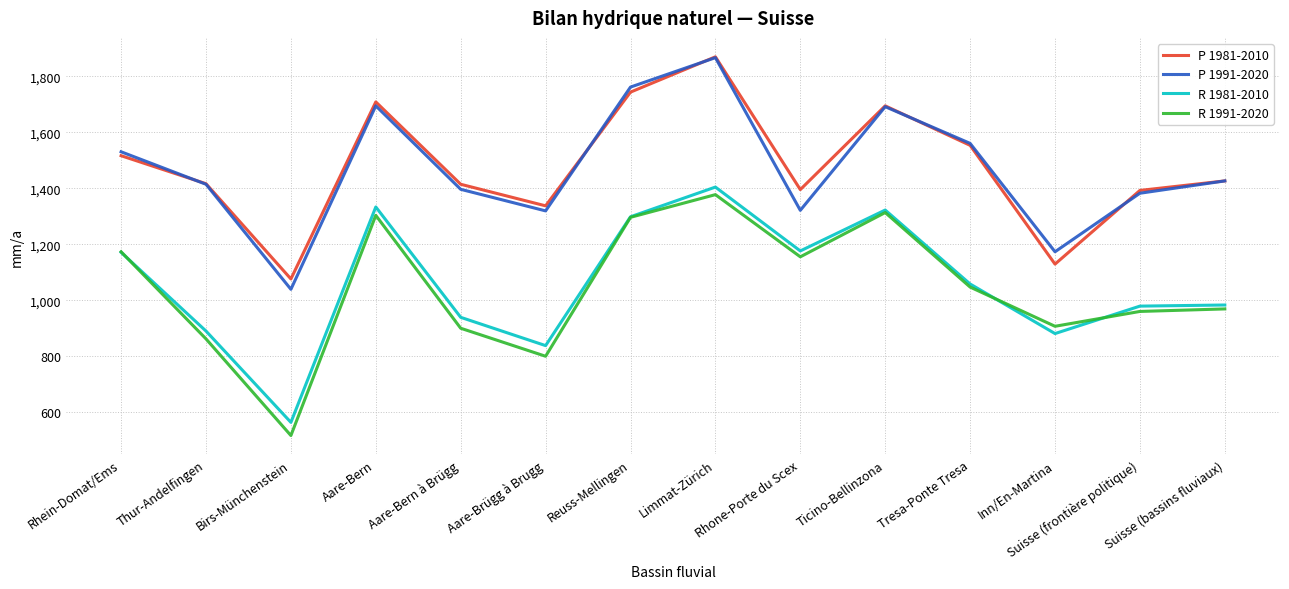

True or false: P 1991-2020 has a value of 1560 at Tresa-Ponte Tresa.

True